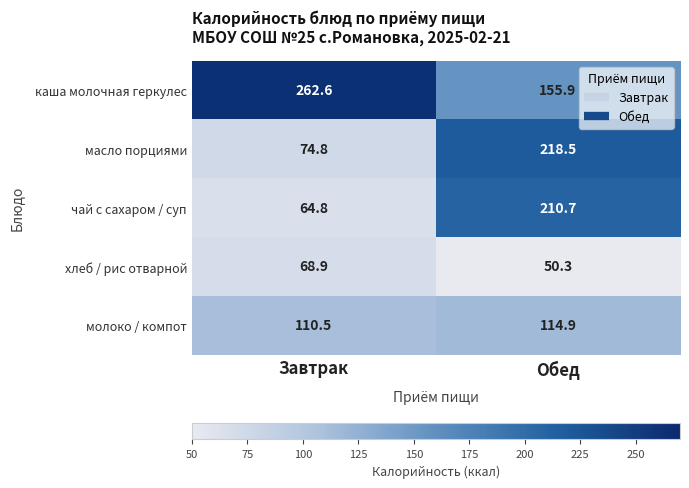

Reading left to right, extract all data points from this chart.

каша молочная геркулес: Завтрак=262.6	Обед=155.9
масло порциями: Завтрак=74.8	Обед=218.5
чай с сахаром / суп: Завтрак=64.8	Обед=210.7
хлеб / рис отварной: Завтрак=68.9	Обед=50.3
молоко / компот: Завтрак=110.5	Обед=114.9